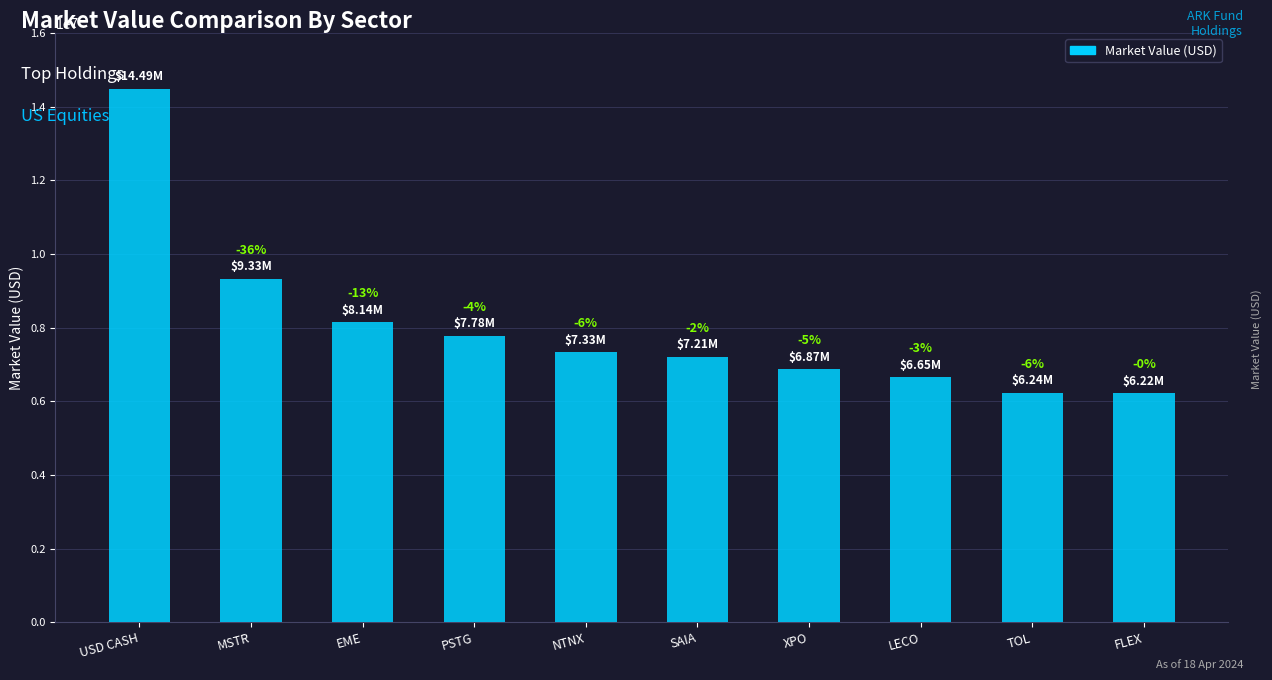

Does the chart contain any negative values?

No